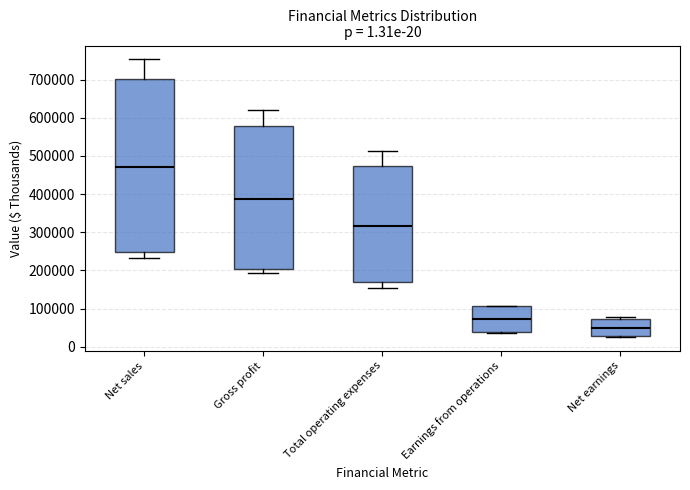

Reading left to right, read every box against the y-axis: the position of its median line, the range the box covers, and the ends of its whiskers. The values are not printed on the chart, so give them approximately, as read against the axis.

Net sales: median 470000, box 250000 to 700000, whiskers 230000 to 750000
Gross profit: median 390000, box 200000 to 580000, whiskers 190000 to 620000
Total operating expenses: median 320000, box 170000 to 470000, whiskers 150000 to 510000
Earnings from operations: median 70000, box 40000 to 110000, whiskers 40000 to 110000
Net earnings: median 50000, box 30000 to 70000, whiskers 30000 (just below the box's lower edge) to 80000